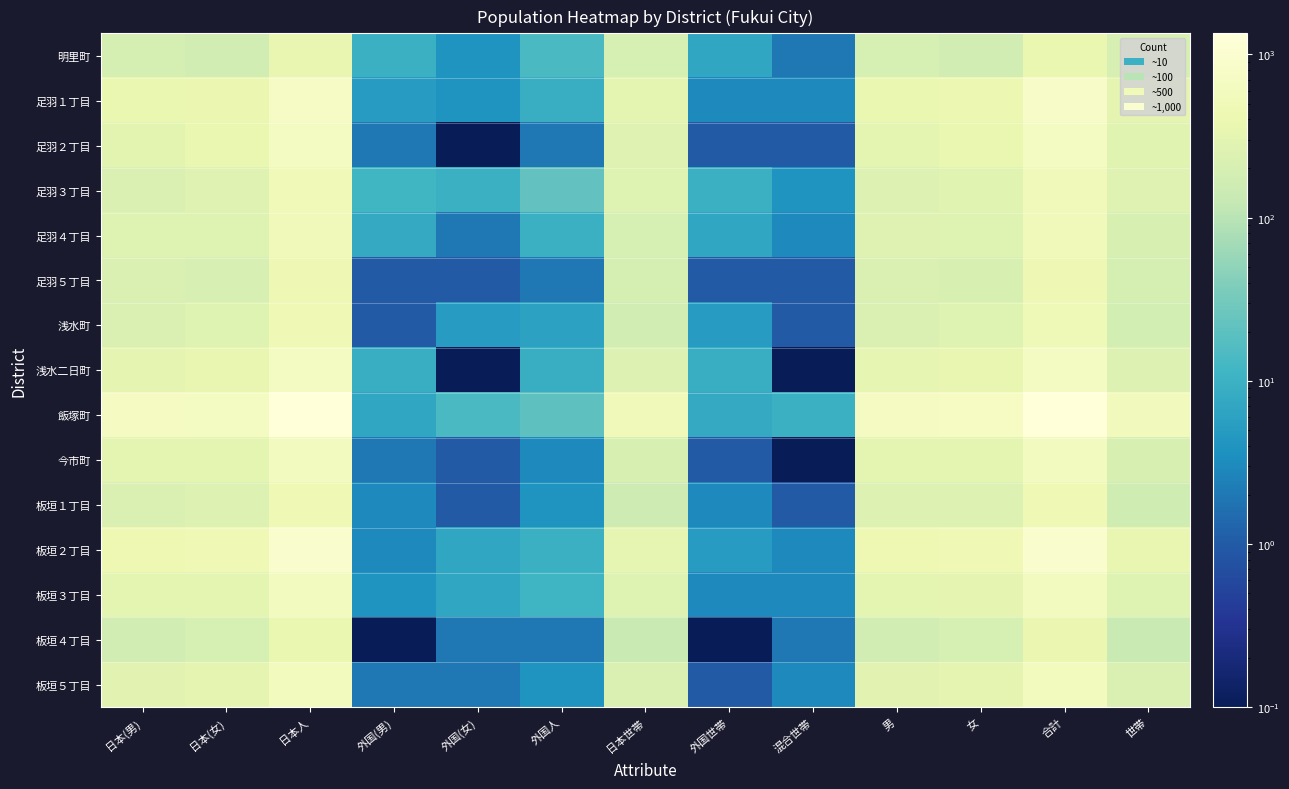

Between 外国(女) and 男, which series saw the biggest shift?

飯塚町